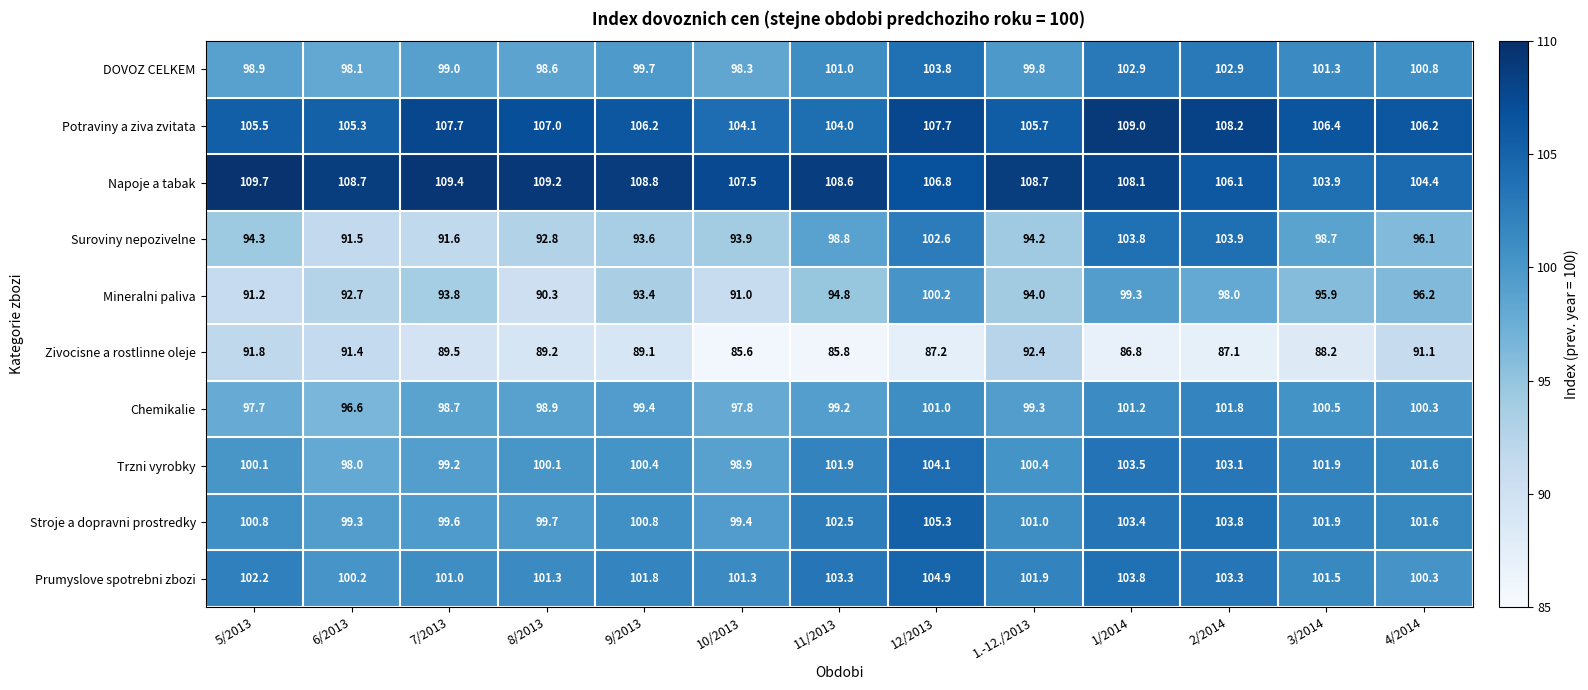

What is the total value across all series at 4/2014?

998.6